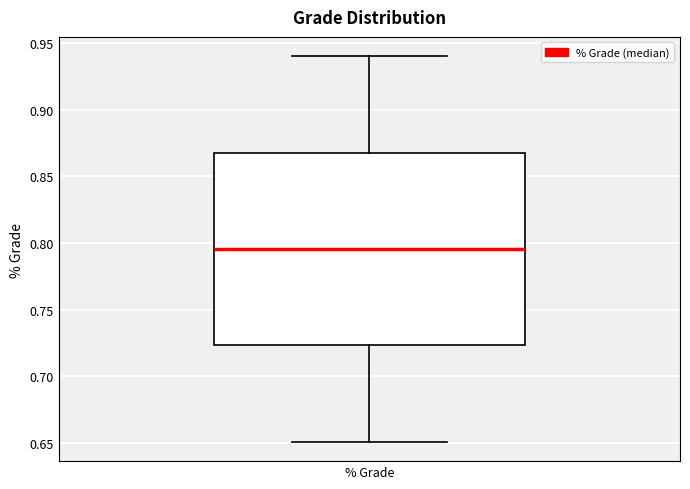

Read this box plot against the y-axis: the position of the median line, the range covered by the box, and the ends of both whiskers. The values are not printed on the chart, so give them approximately, as read against the axis.

median 0.795, box 0.725 to 0.870, whiskers 0.650 to 0.940